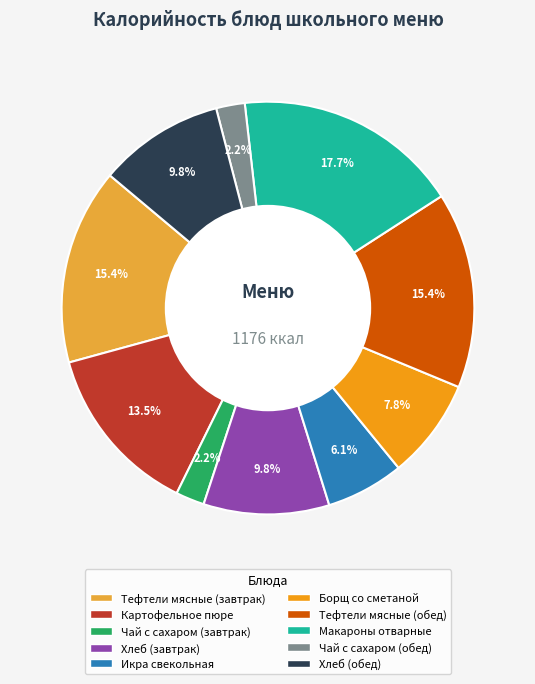

Is Хлеб (обед) the majority of the pie?

No